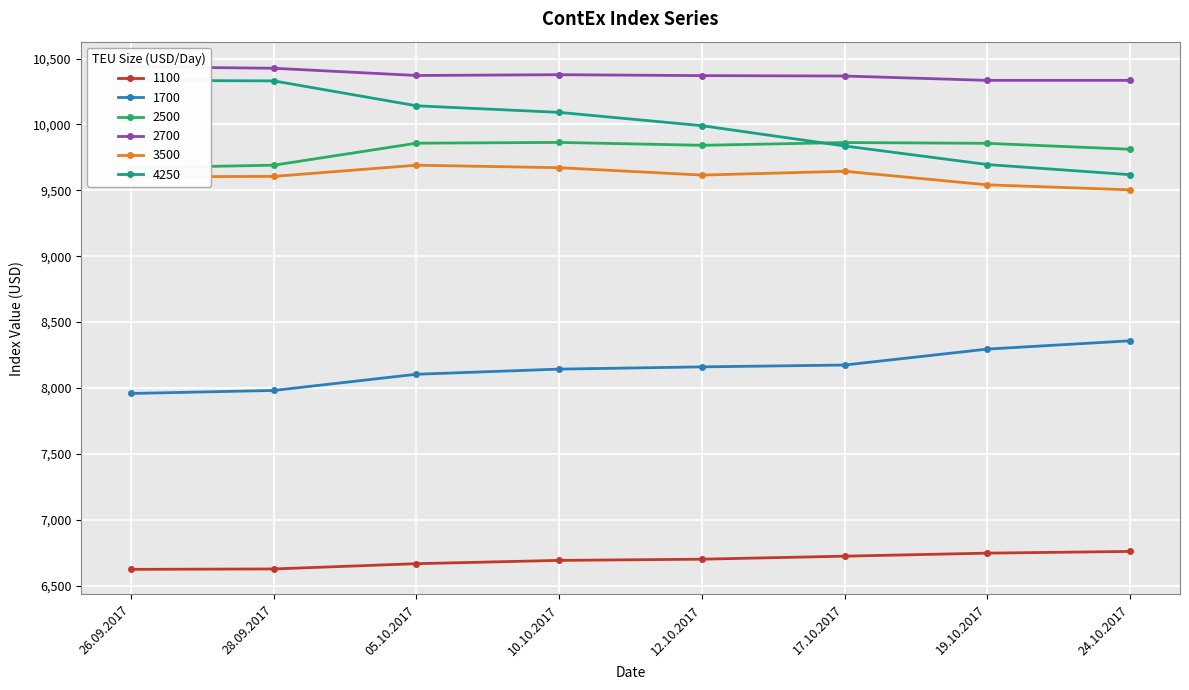

Where is 1700 nearest to the value 8158?

12.10.2017